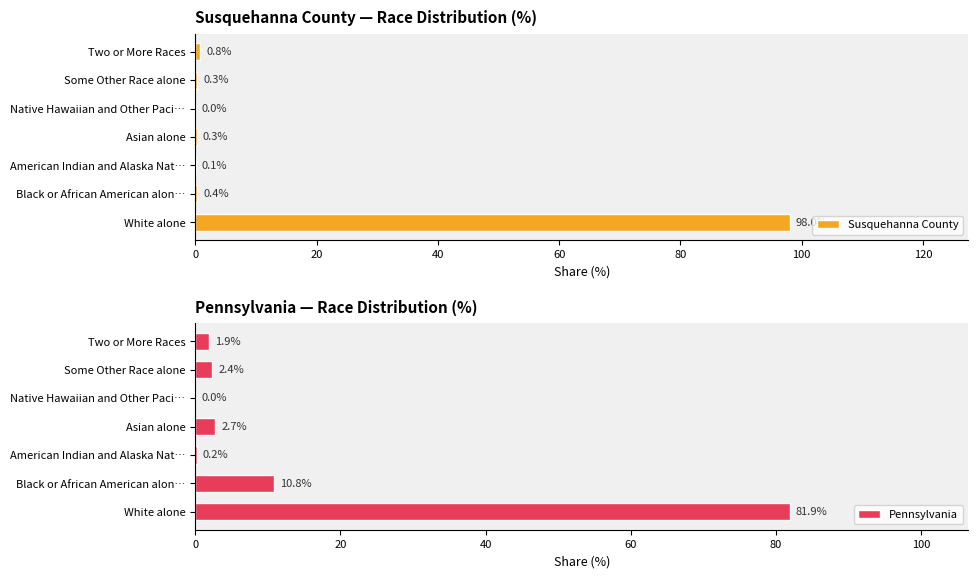

How many distinct data groups are displayed?

2